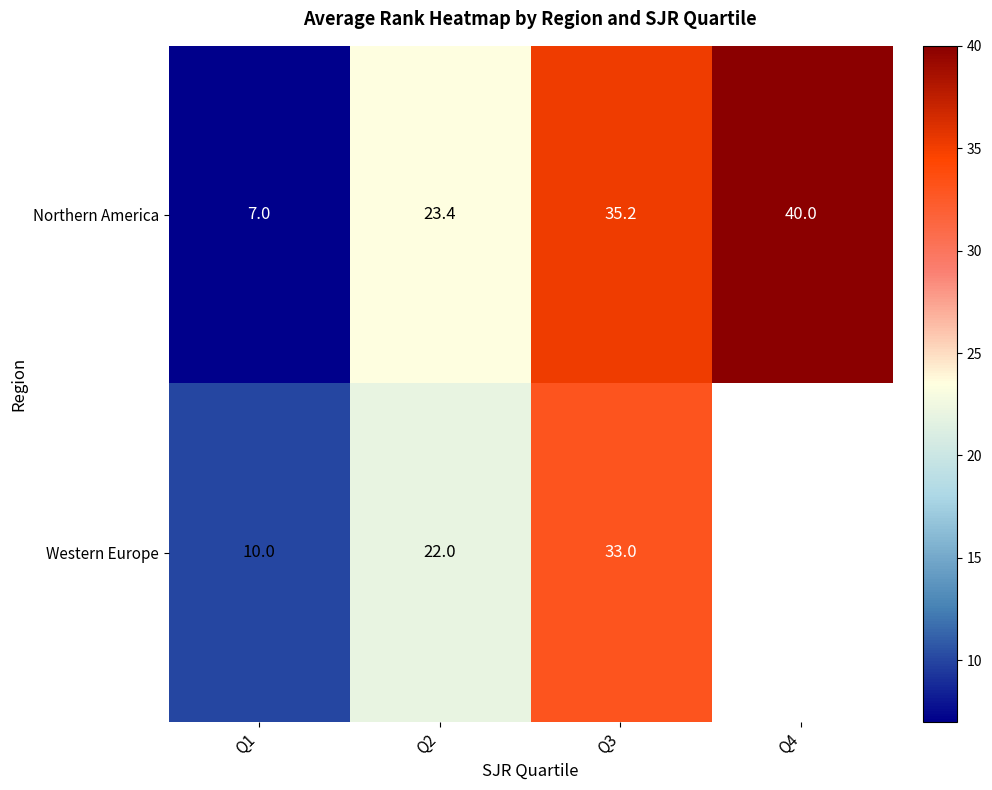

True or false: Western Europe has a value of 10.0 at Q1.

True